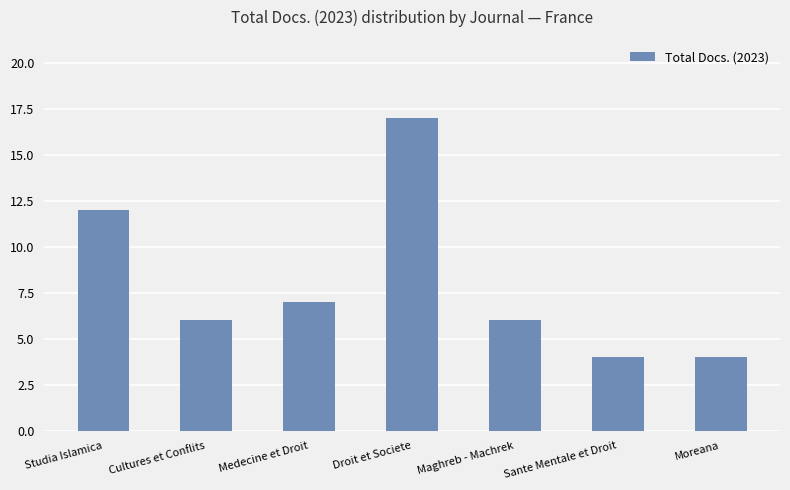

Is it true that the value at Medecine et Droit is 10?

False